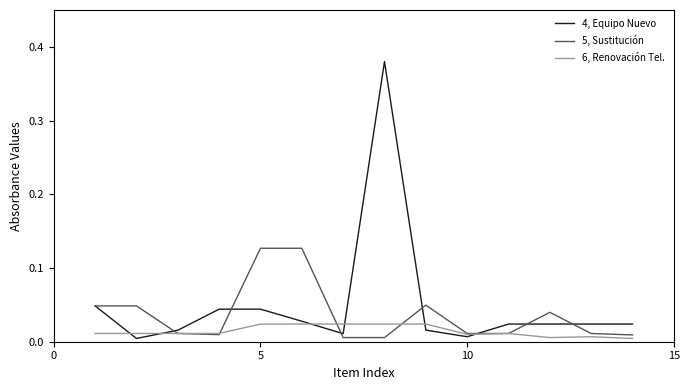

Rank the series by their average value, from highest to lowest.

4, Equipo Nuevo, 5, Sustitución, 6, Renovación Tel.